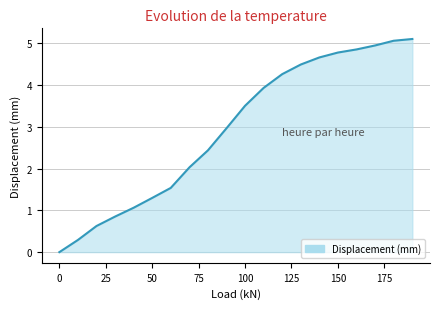

What is the difference between the maximum and minimum values?

5.1